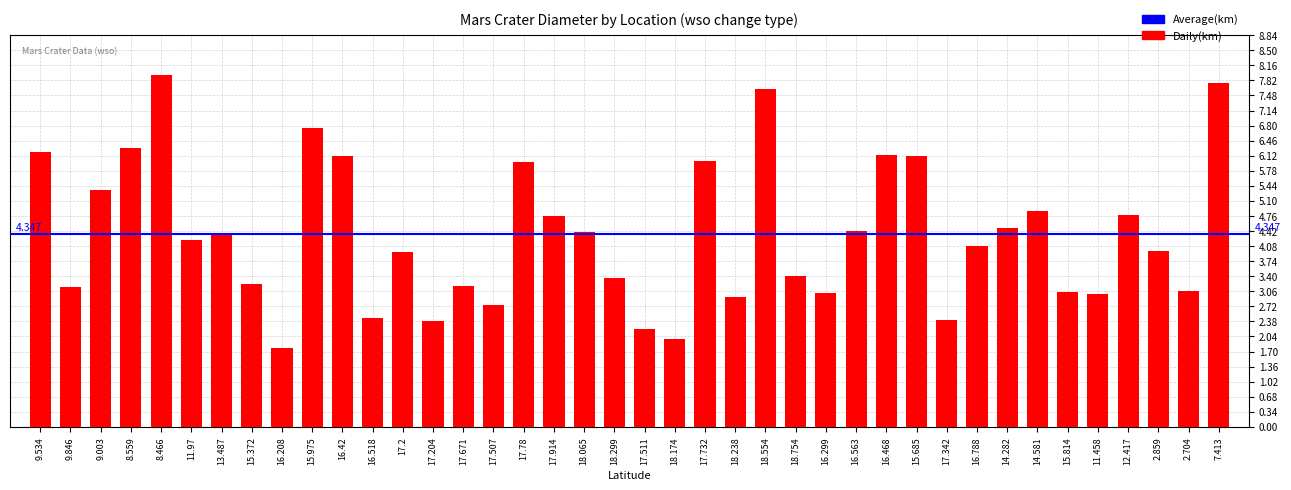

Approximately how many times larger is the value at 14.581 compared to 9.003?

0.9